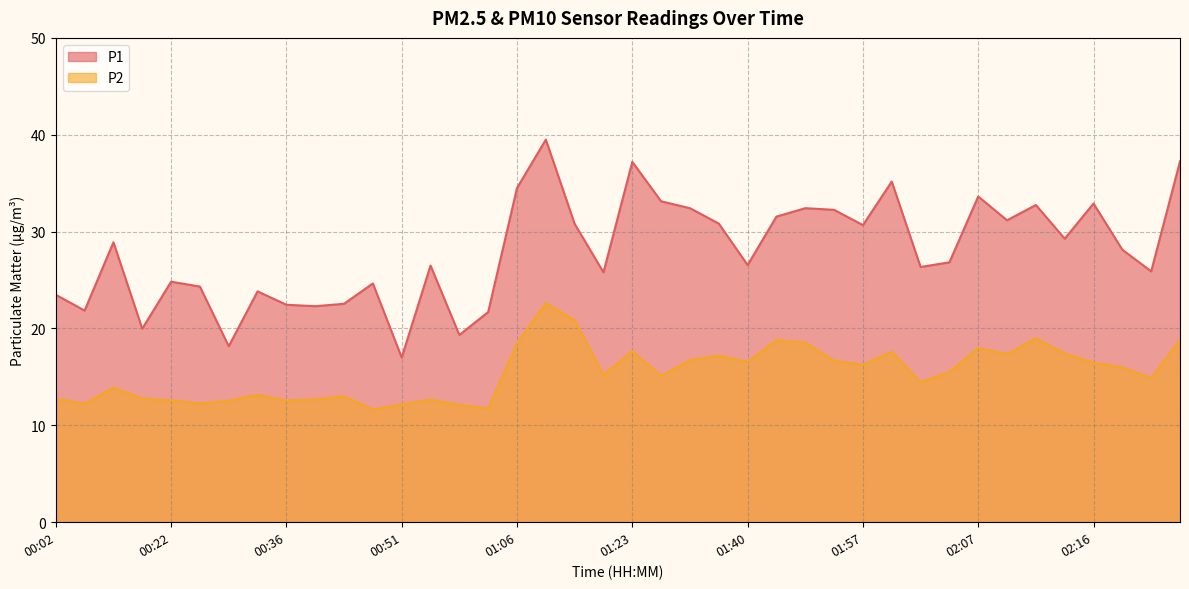

Where is P2 nearest to the value 17?

01:37